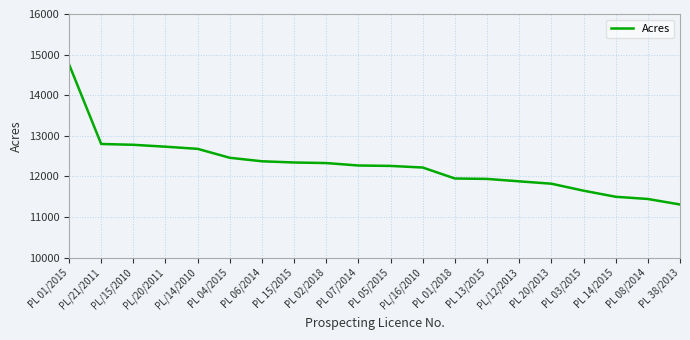

Read the value at PL 01/2018, to the nearest 50.

11950